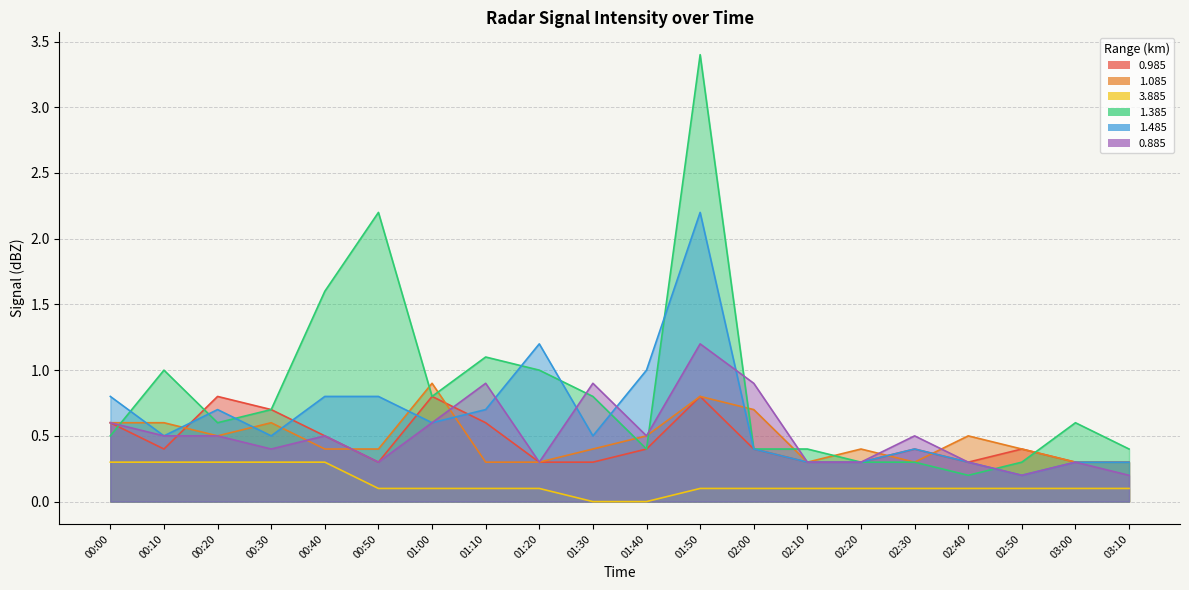

At which category does 0.885 reach its first local valley?

00:30